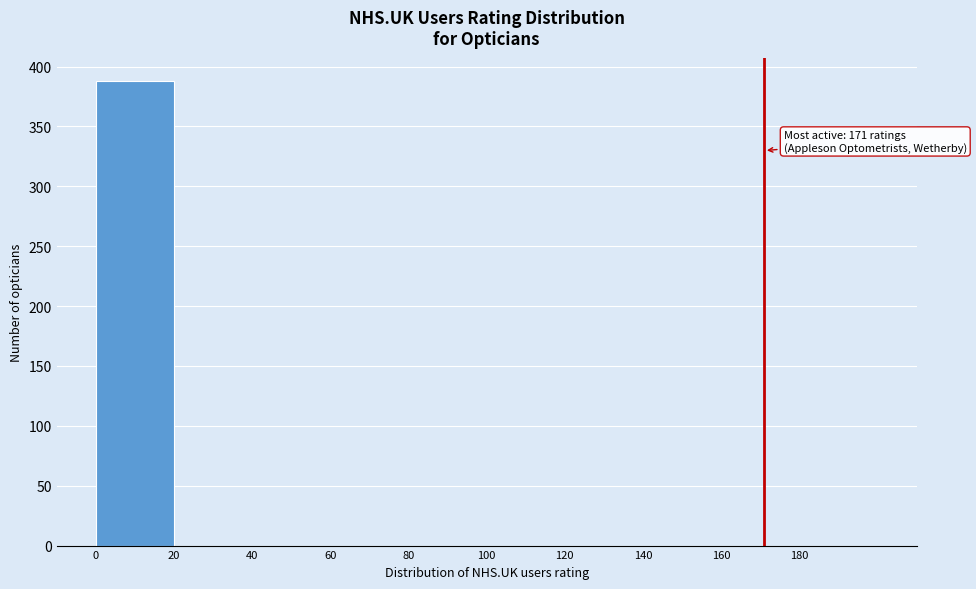

Over which range of the x-axis is the bar tallest?

0 to 20